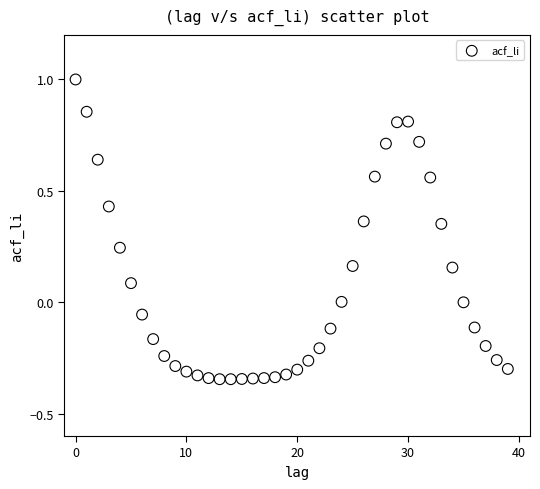

What is the range of Y values (max minus min)?

1.3